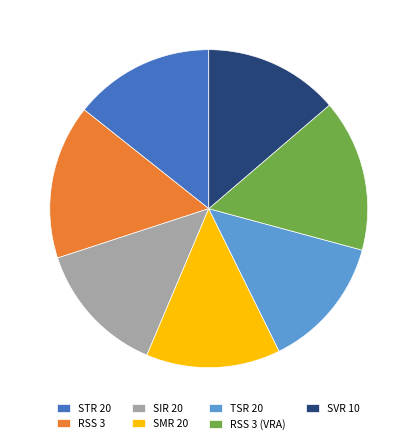

How many slices are in this pie chart?

7